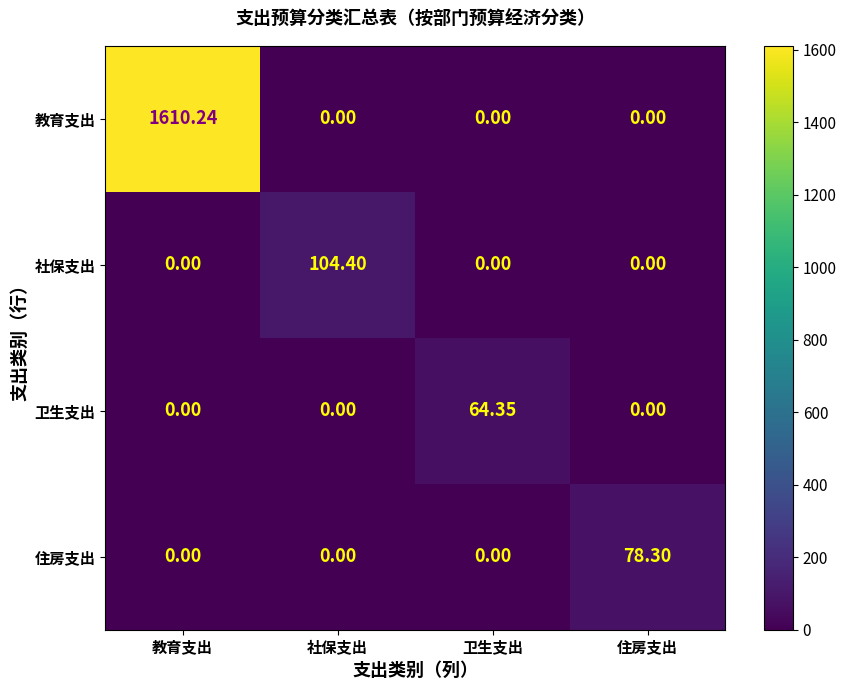

What is the difference between the maximum and minimum values in the 教育支出 series?

1610.2